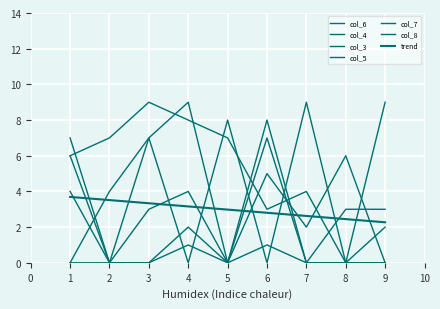

Which has a higher value, 4 or 3?

3